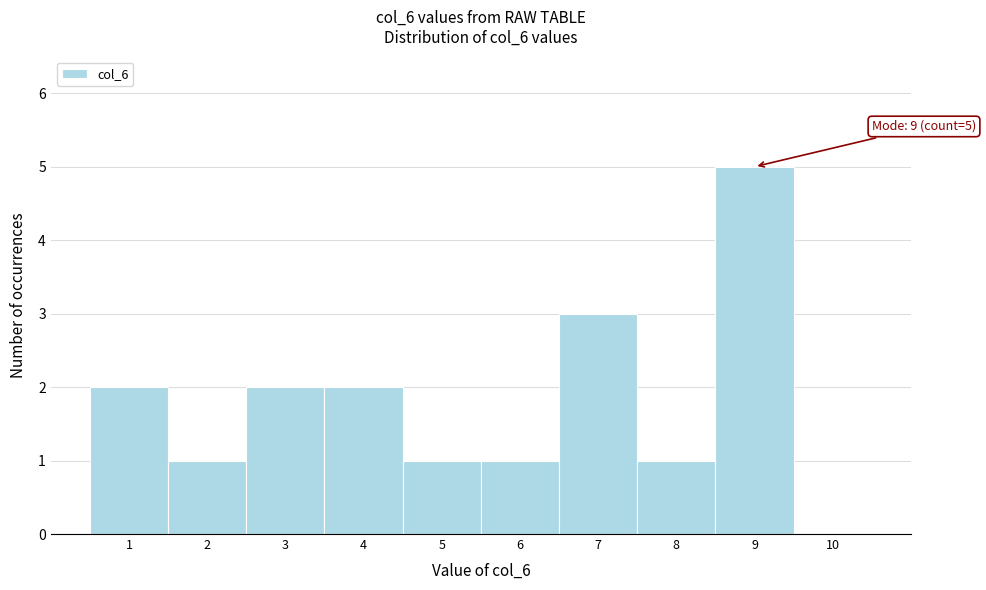

Over which range of the x-axis is the bar tallest?

8.5 to 9.5